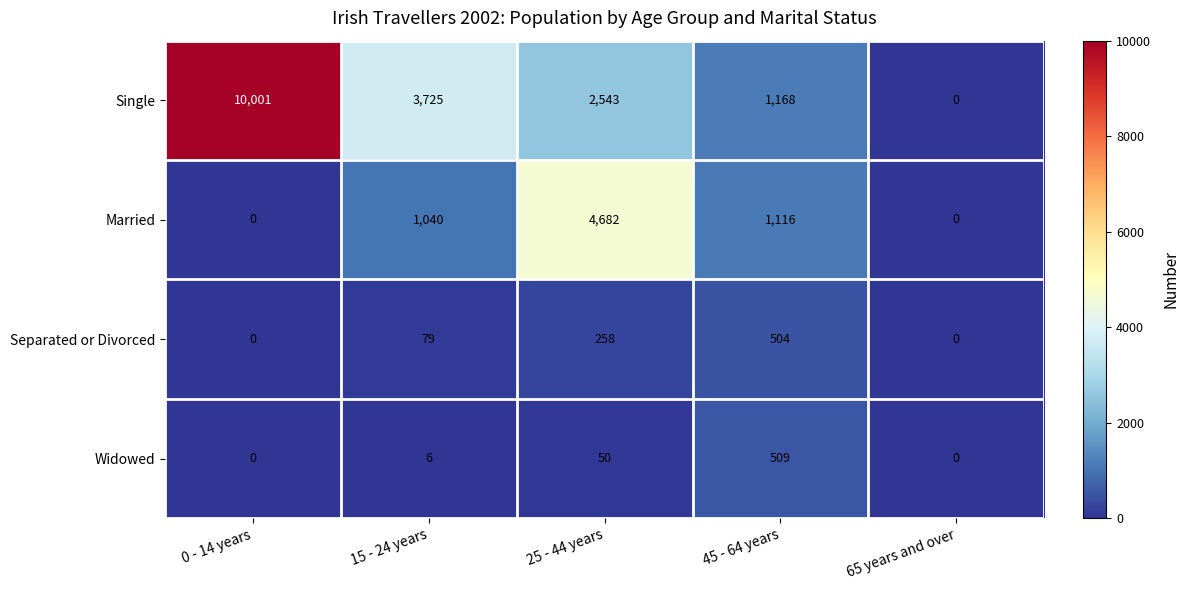

At which label does Separated or Divorced reach its peak?

45 - 64 years